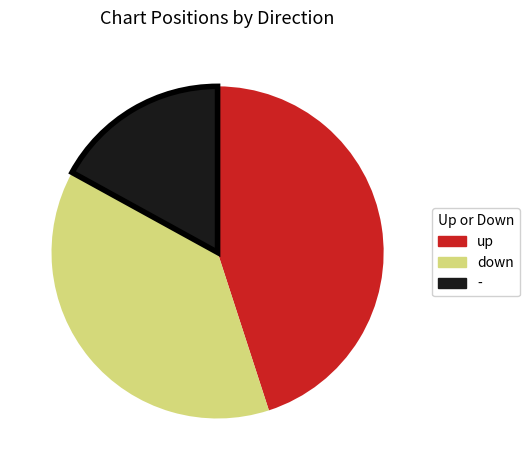

Count the number of slices in the pie.

3